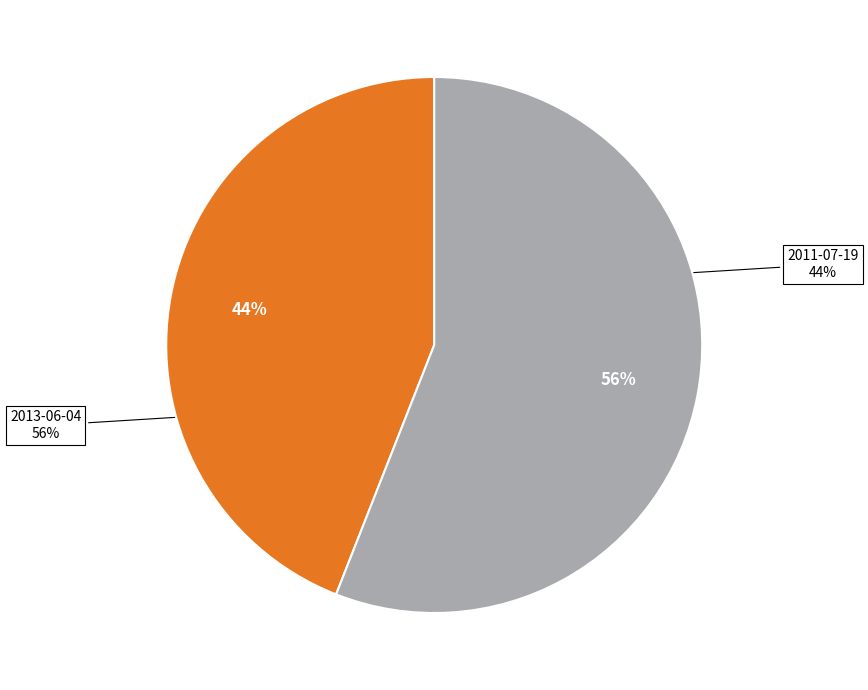

What is the smallest slice in the pie chart?

2011-07-19